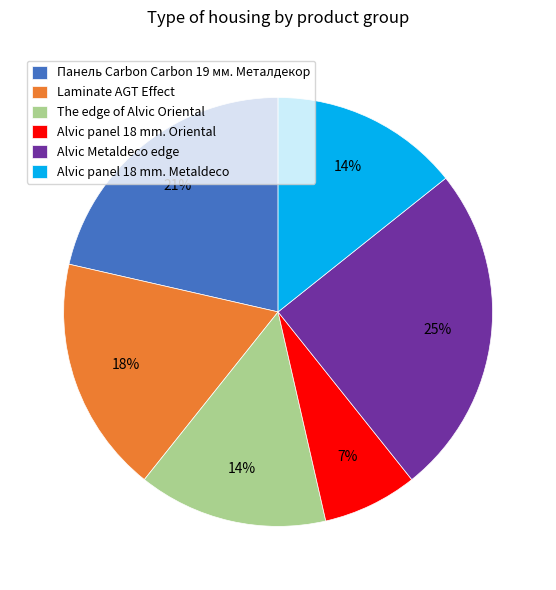

The The edge of Alvic Oriental slice represents 14% of the pie. True or false?

True